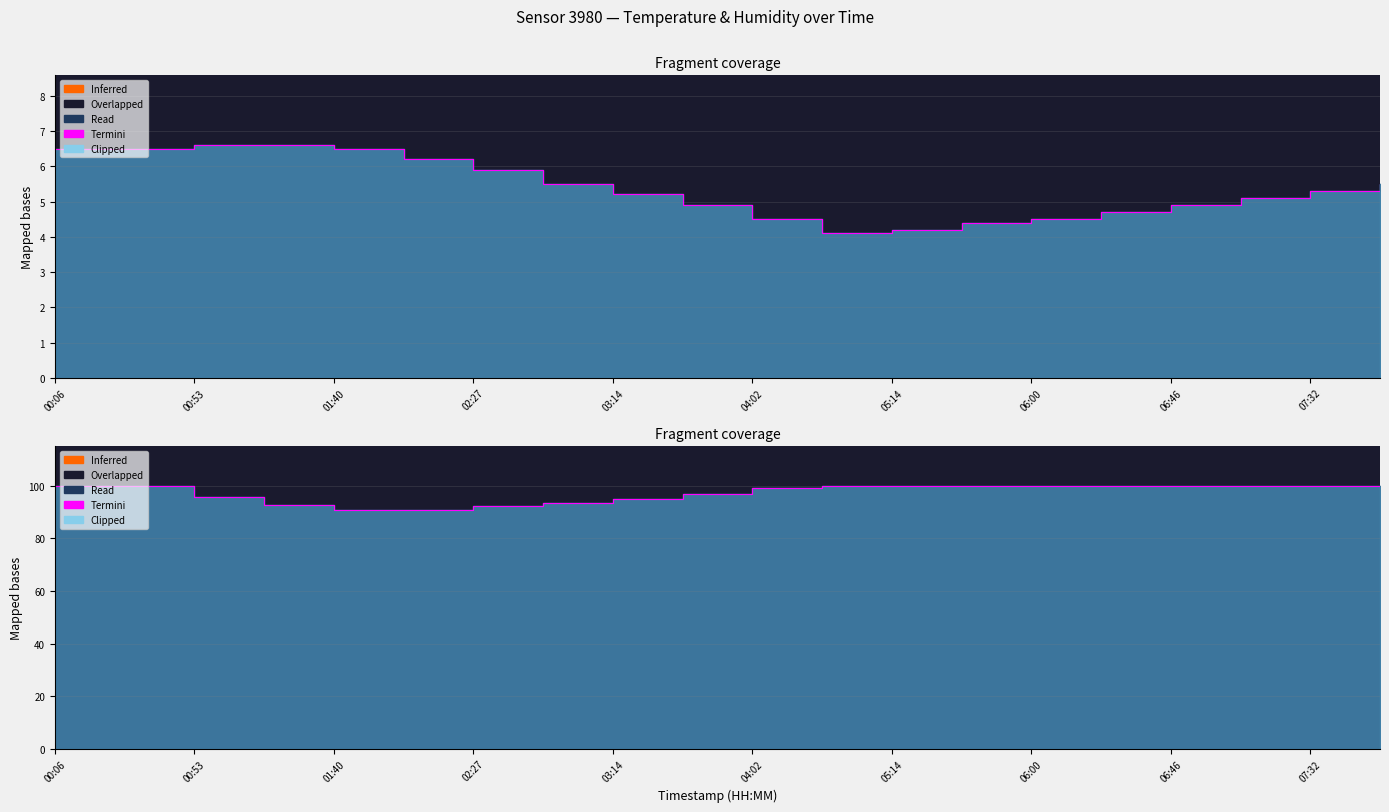

What is the maximum value shown in the chart?

99.9